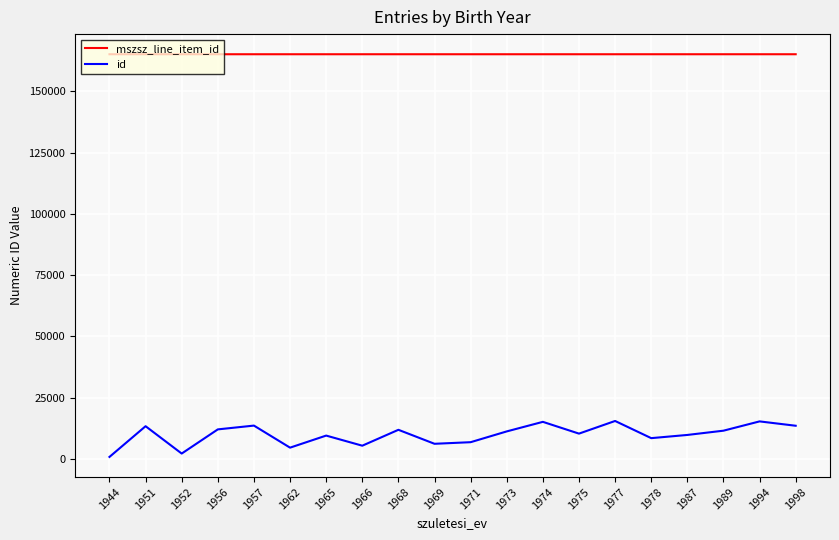

What is the difference between the id values at 1952 and 1987?

7595.0